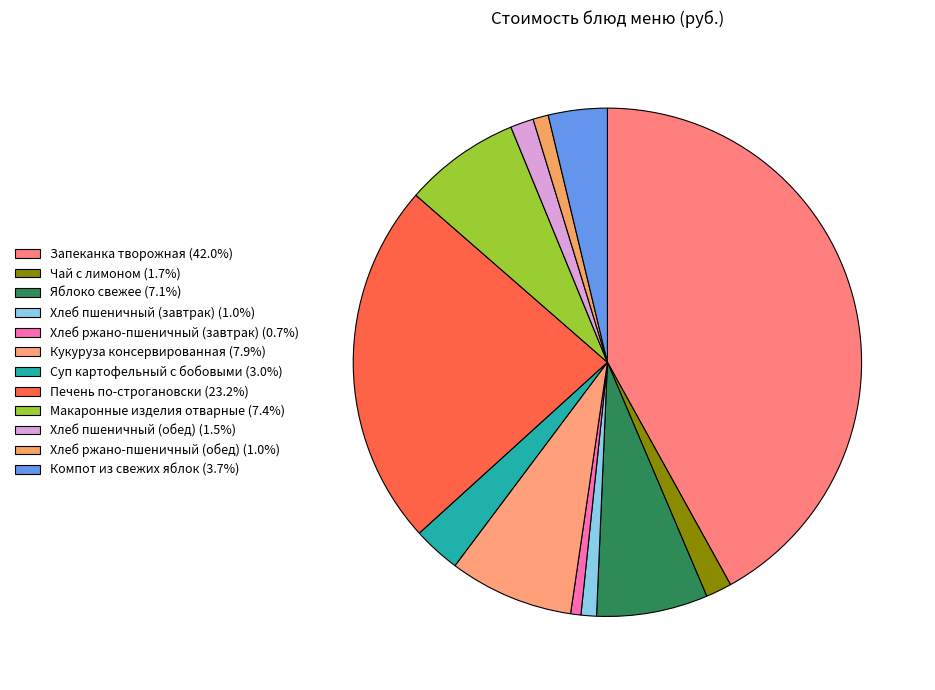

How much of the chart is everything except Суп картофельный с бобовыми?

97.0%